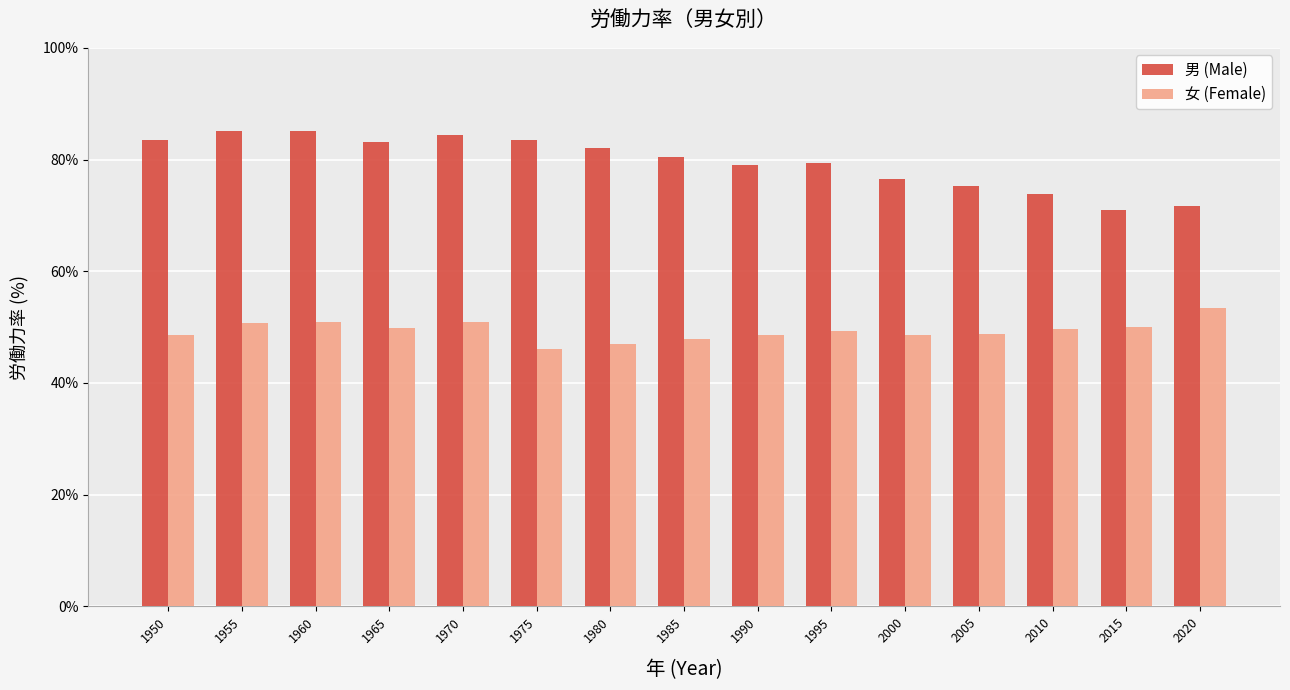

What is the spread (max minus min) of values at 1995?

30.1